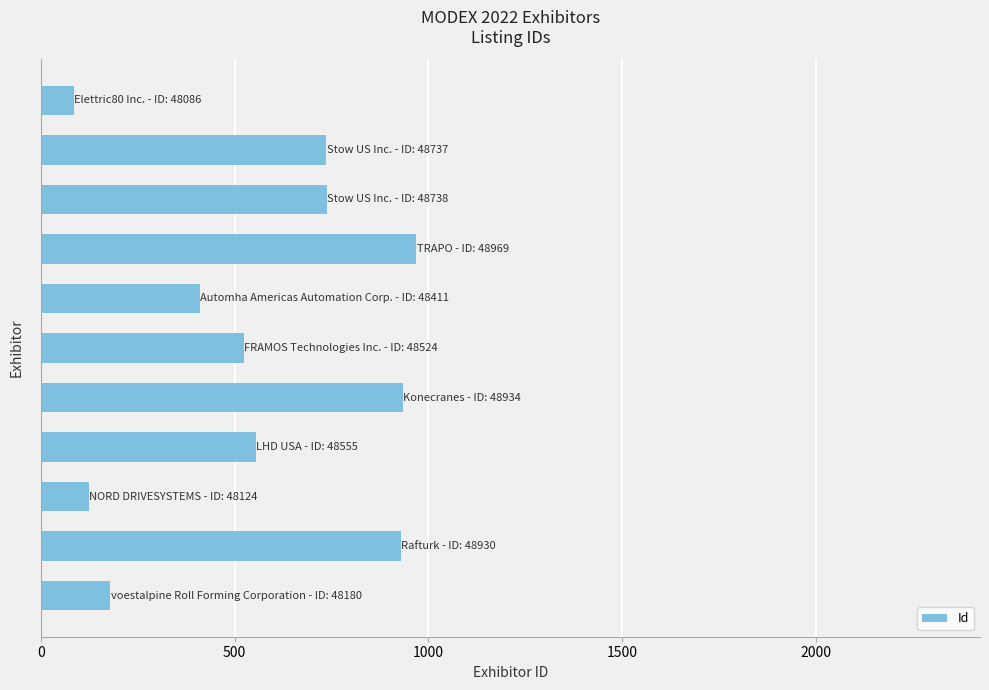

What is the difference between the second highest and minimum values?

848